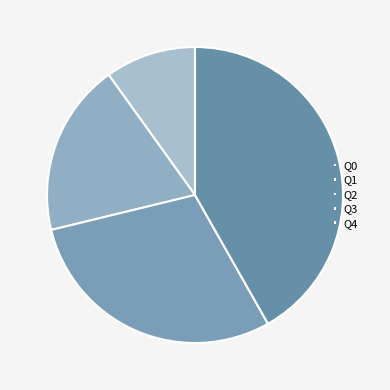

Count the number of slices in the pie.

5